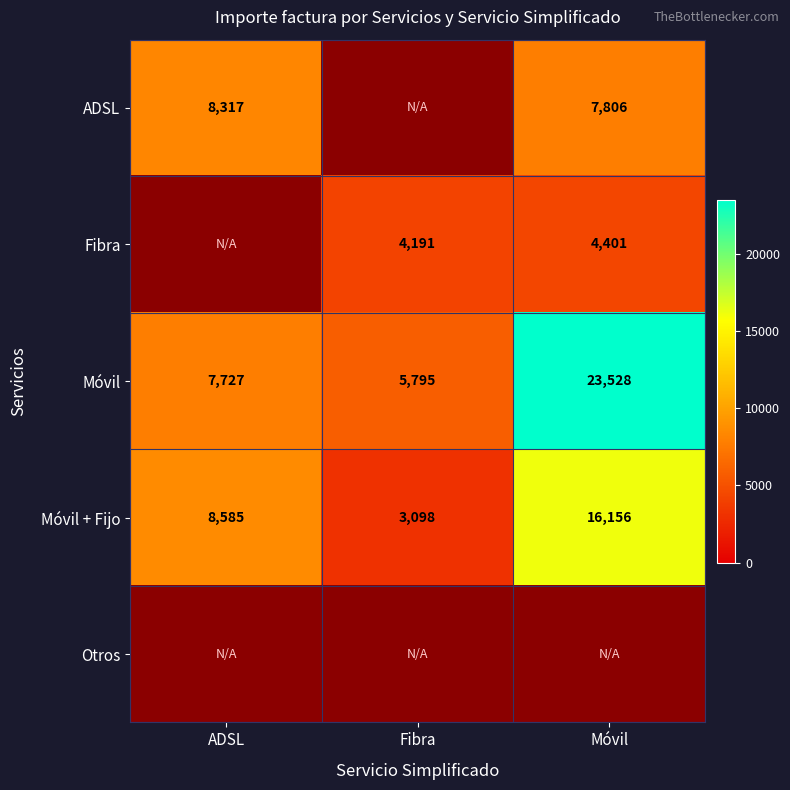

The ADSL series shows 8317 at ADSL. True or false?

True